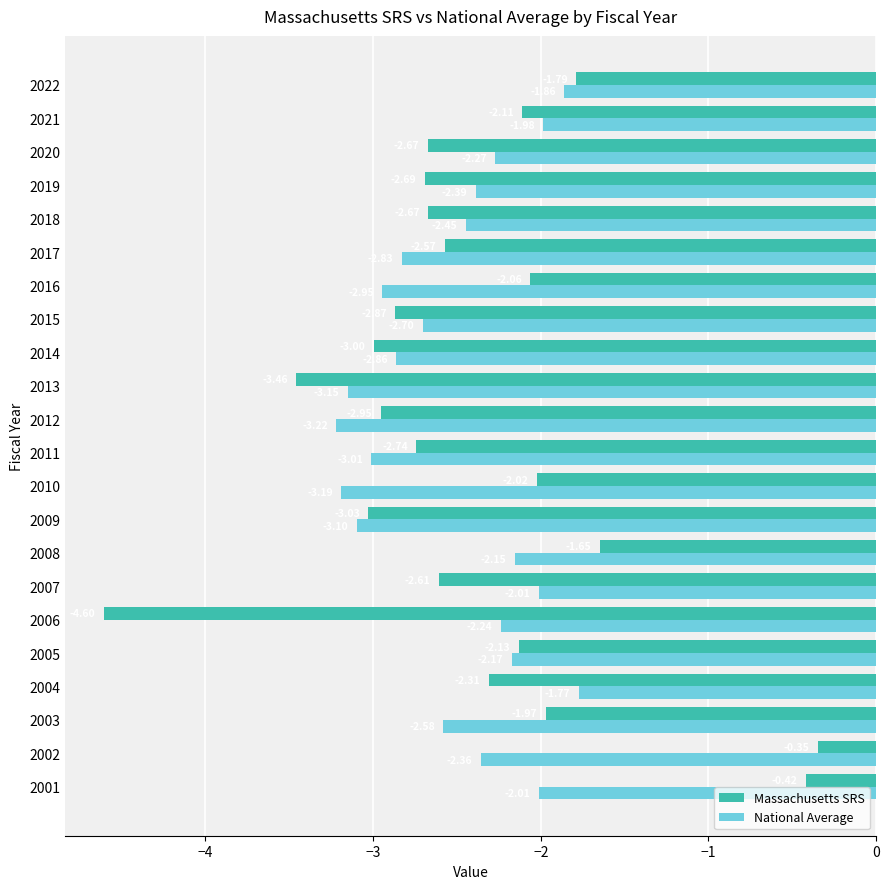

What is the difference between the Massachusetts SRS values at 2004 and 2001?

1.9